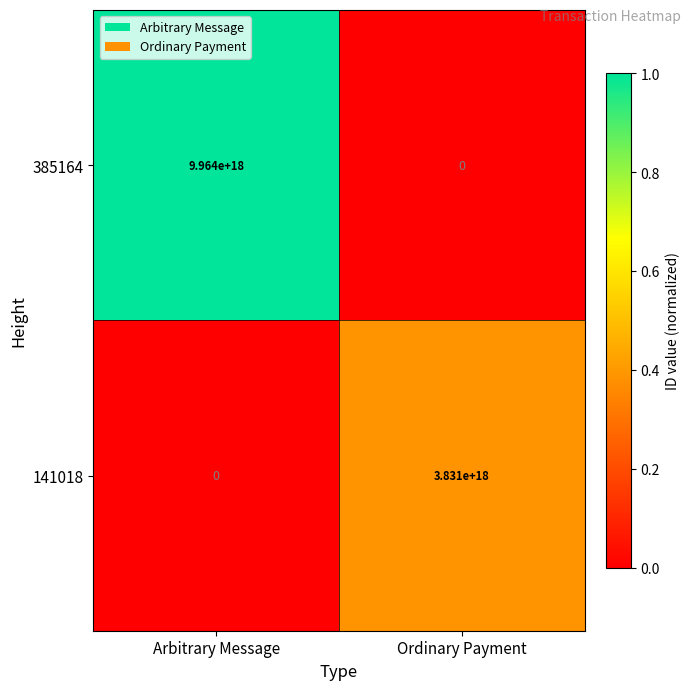

Is it true that 141018 equals 3831000000000000000 at Ordinary Payment?

True